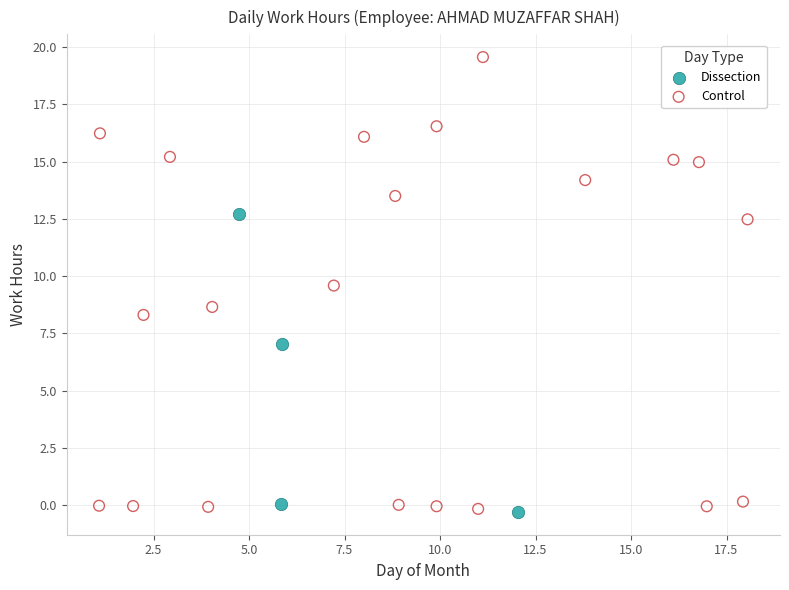

What are all the series names shown in the legend?

Dissection, Control